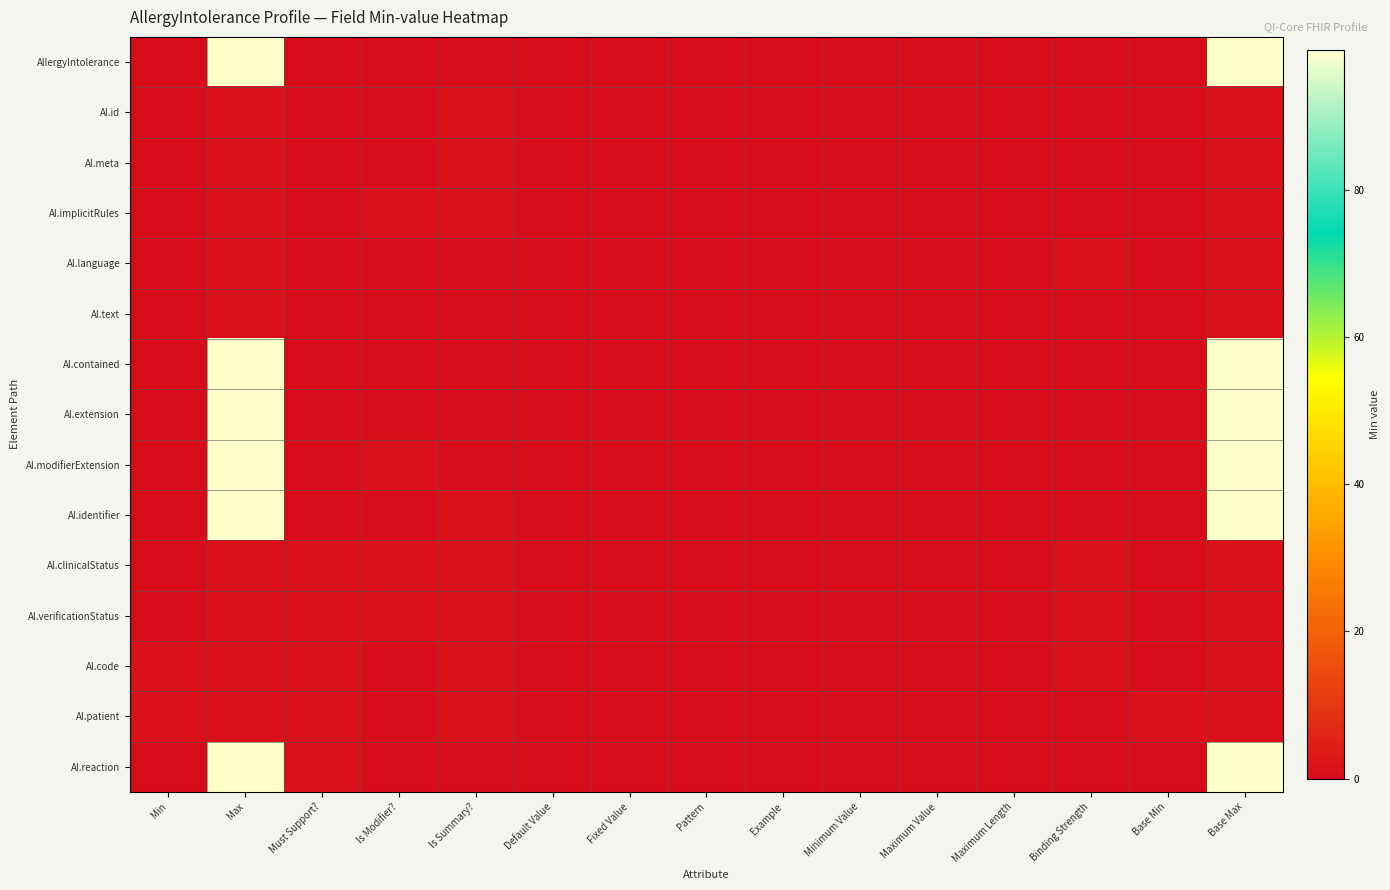

Which category has the highest value across all series?

Max